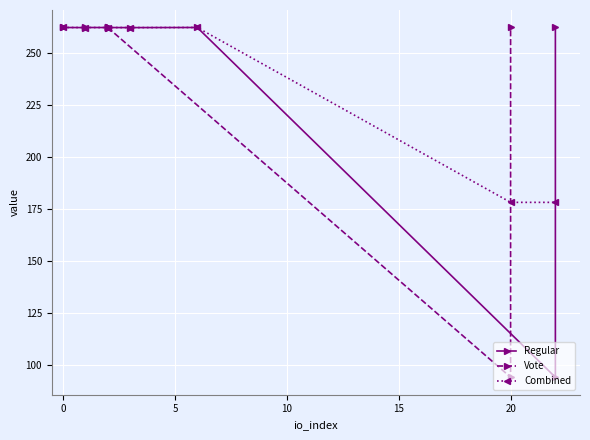

True or false: Vote has a value of 144.6 at 3.

False